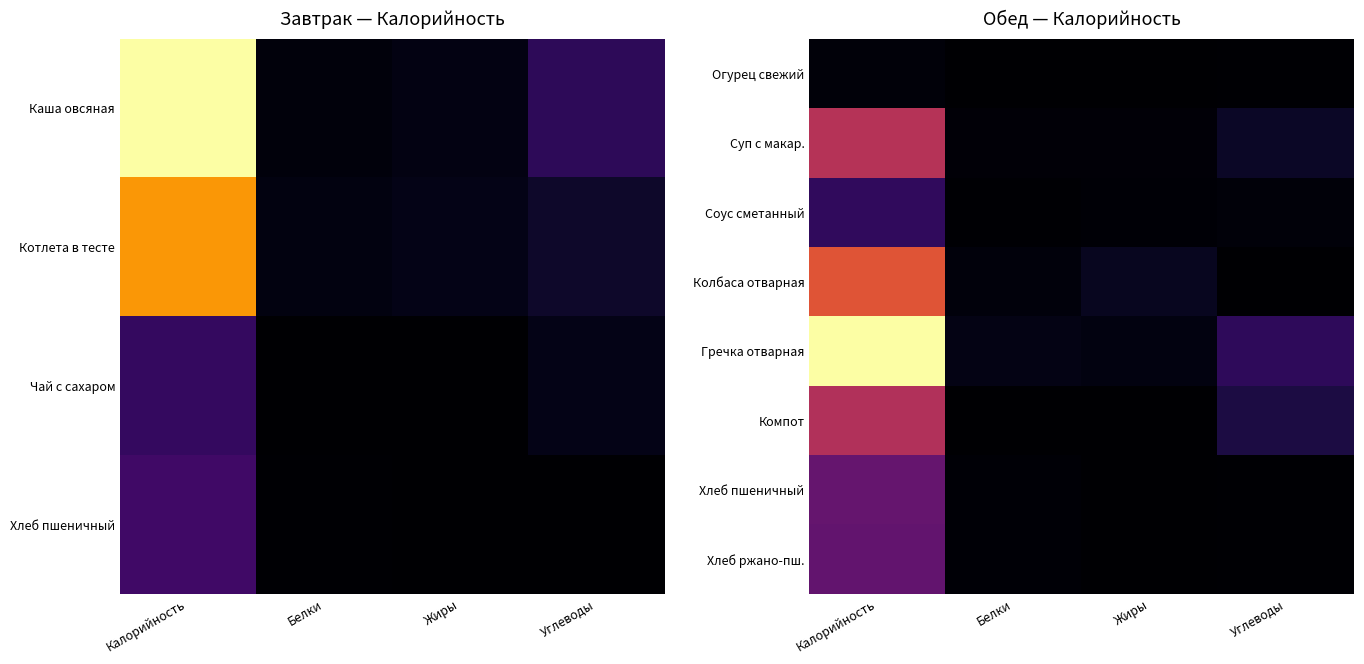

What is the total value across all series at Углеводы?

91.0